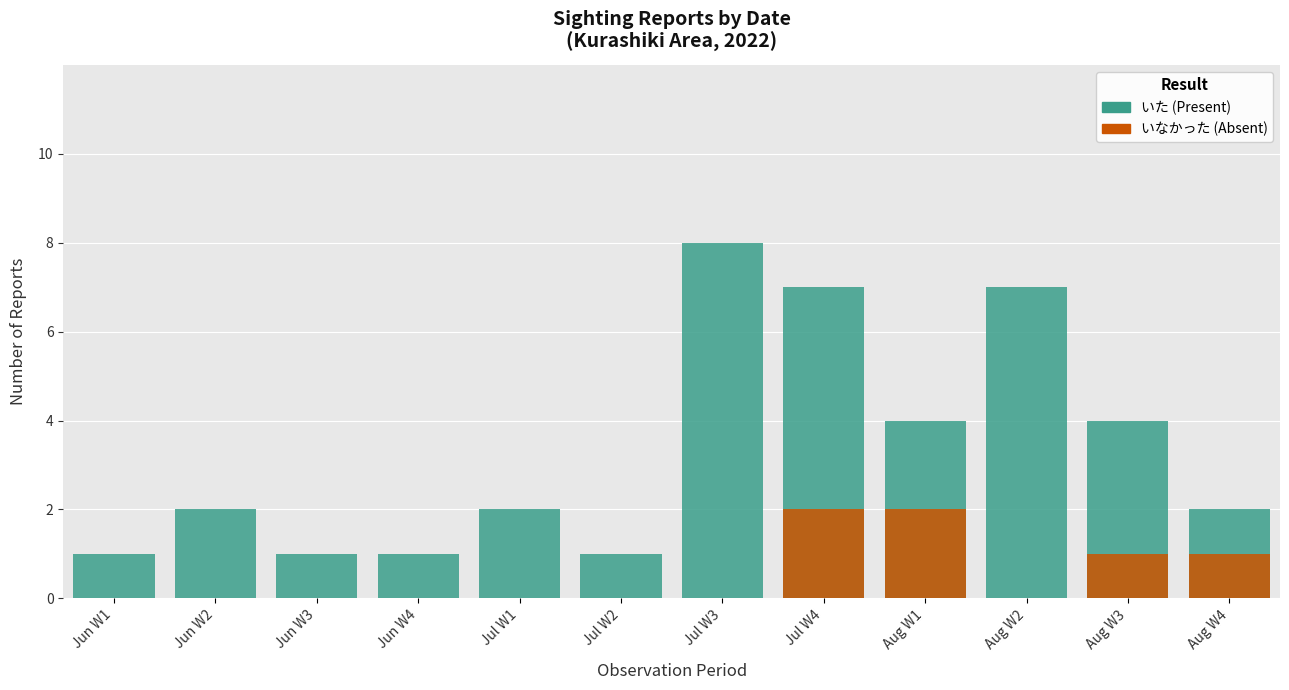

At which category is the sum across all series the highest?

Jul W4